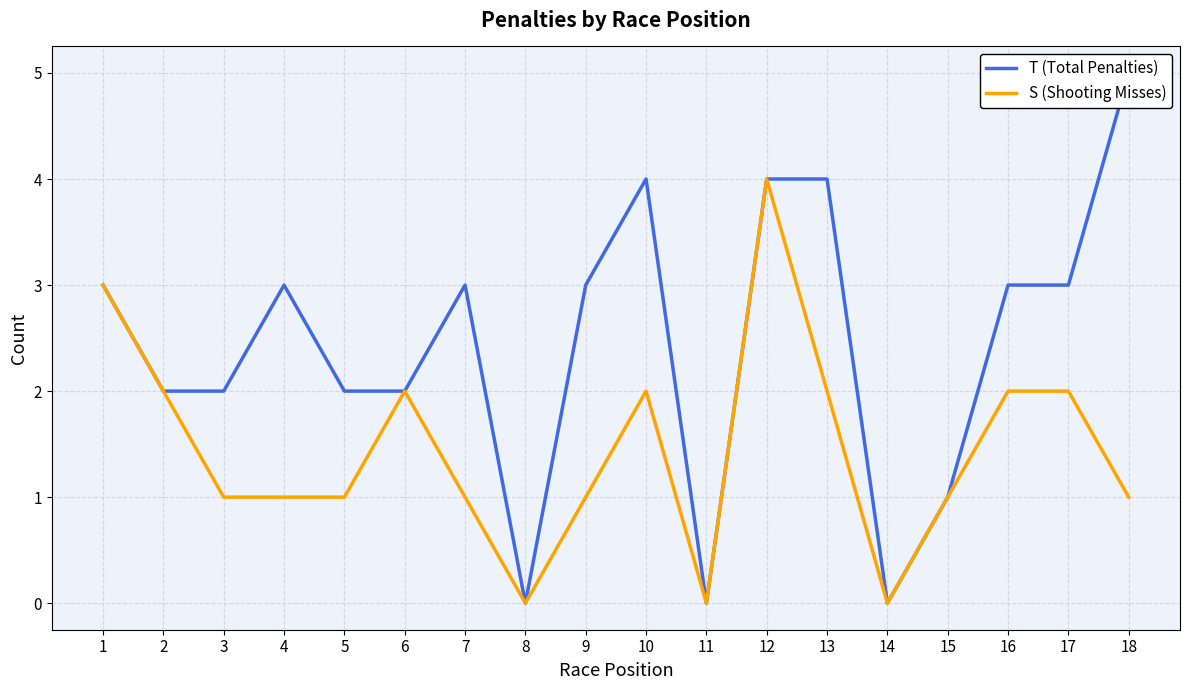

What is the value of the S (Shooting Misses) point at the 15th from the left?

1